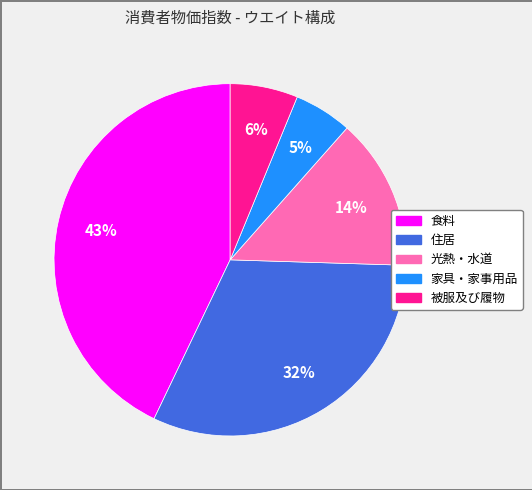

Count the number of slices in the pie.

5